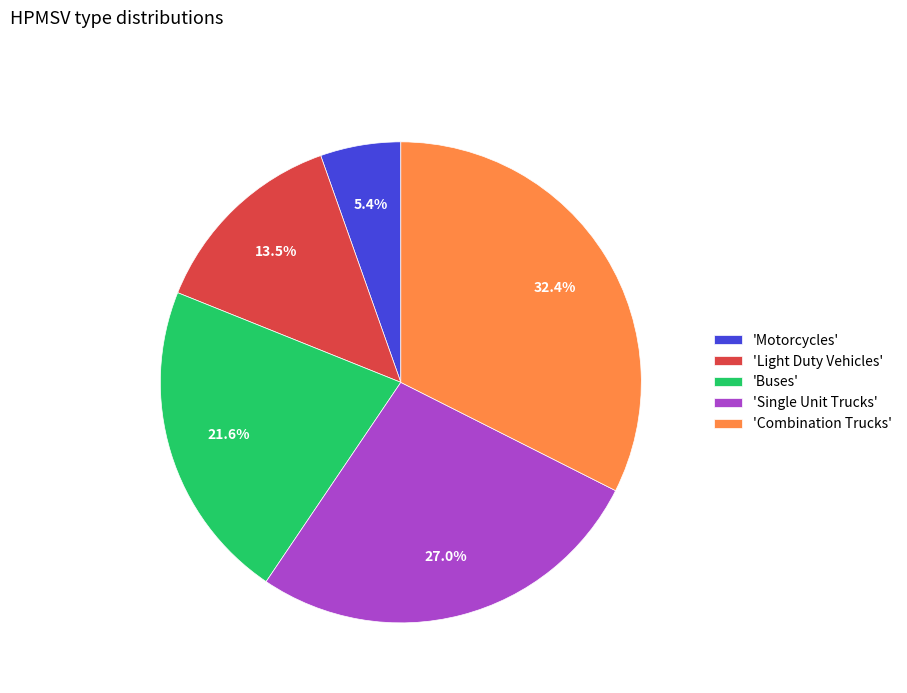

To the nearest percent, what is the average slice percentage?

20%